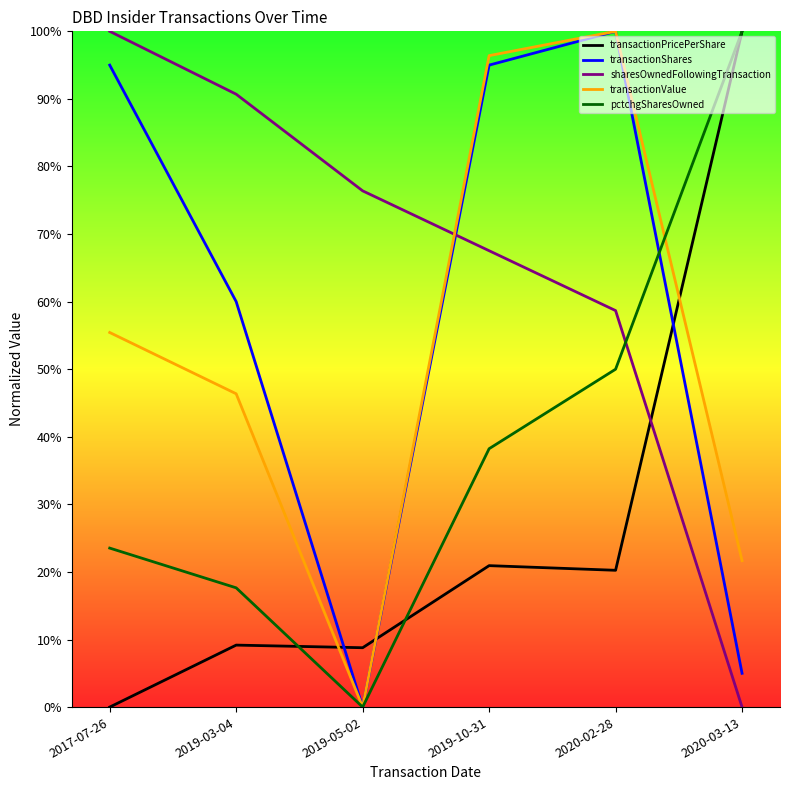

The transactionShares series shows 0.9 at 2019-03-04. True or false?

False